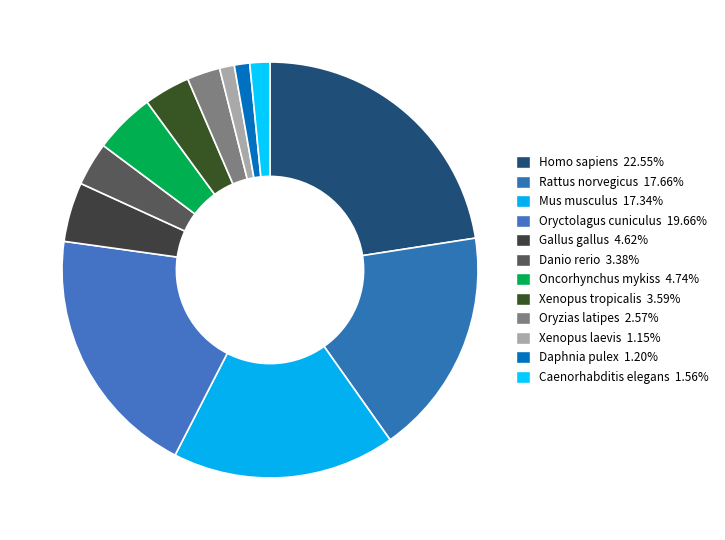

Is the sum of Oncorhynchus mykiss and Homo sapiens greater than half?

No